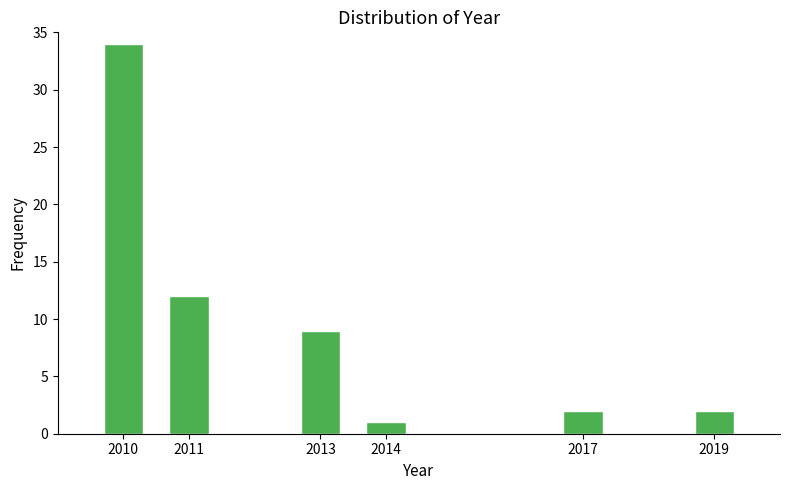

Reading left to right, extract all data points from this chart.

34	12	9	1	2	2